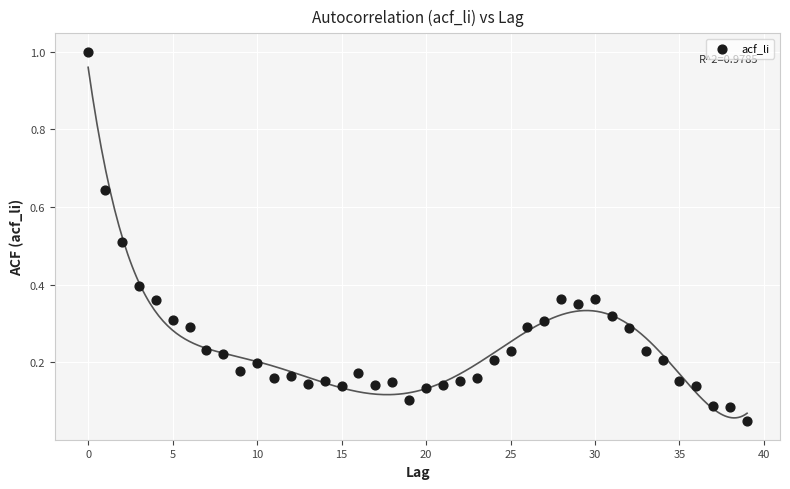

What is the range of Y values (max minus min)?

1.0